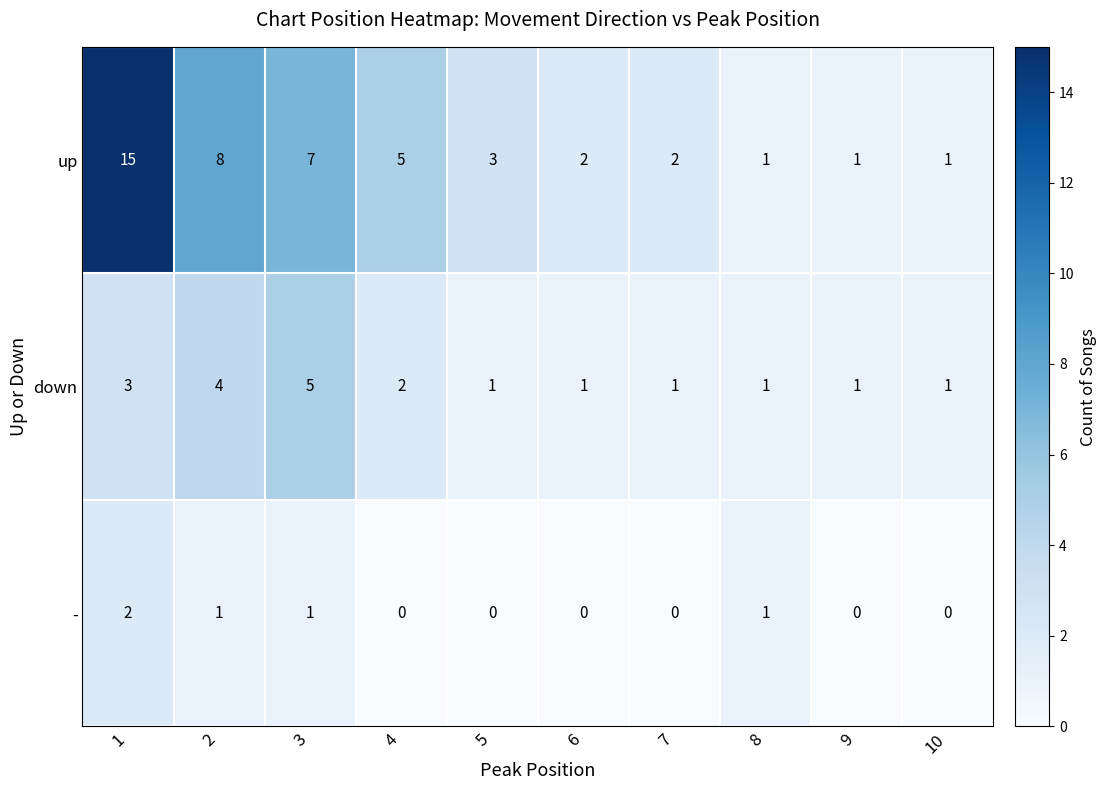

Reading left to right, extract all data points from this chart.

up: 1=15	2=8	3=7	4=5	5=3	6=2	7=2	8=1	9=1	10=1
down: 1=3	2=4	3=5	4=2	5=1	6=1	7=1	8=1	9=1	10=1
-: 1=2	2=1	3=1	4=0	5=0	6=0	7=0	8=1	9=0	10=0